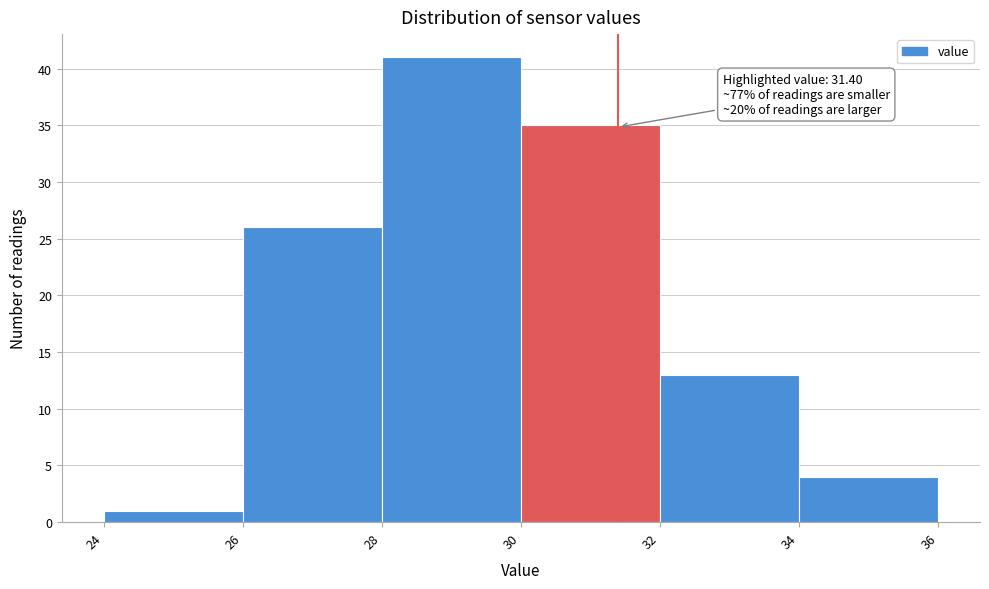

Over which range of the x-axis is the bar tallest?

28 to 30